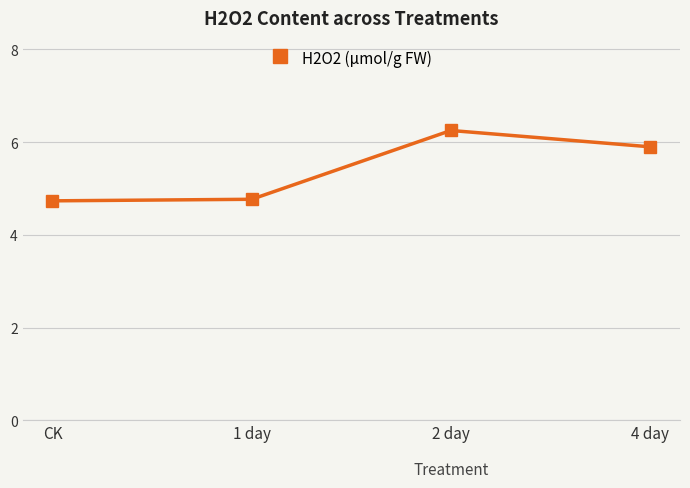

Which has a higher value, 4 day or CK?

4 day